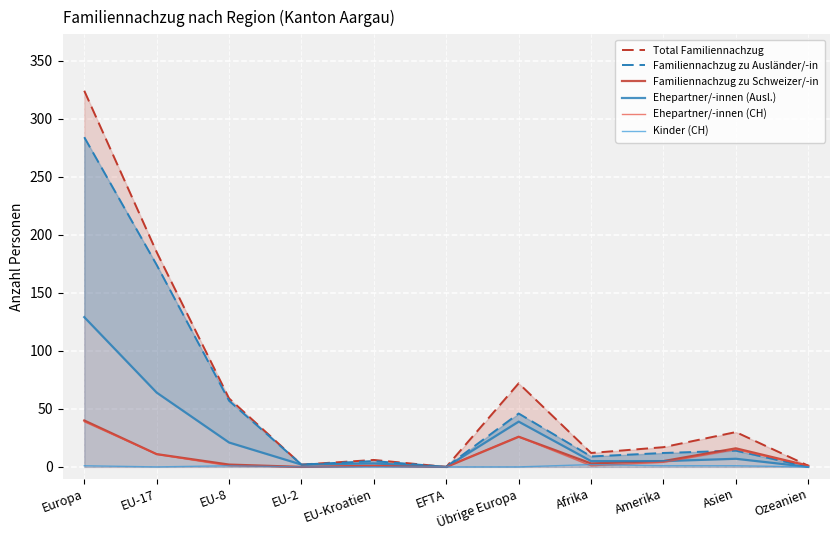

At which category does Ehepartner/-innen (CH) reach its first local peak?

EU-Kroatien